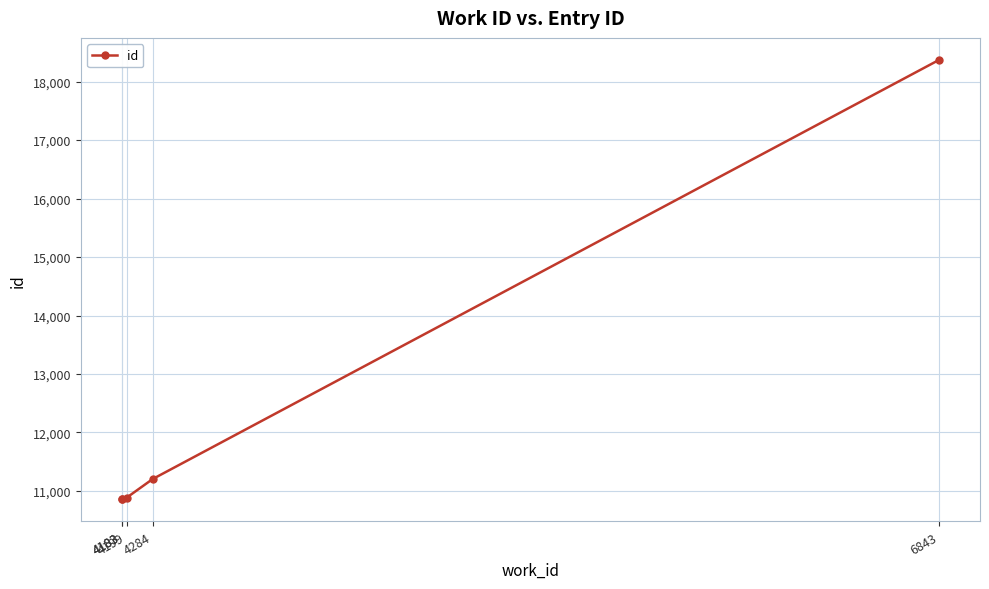

True or false: there are more than 2 points higher than both neighbors.

False